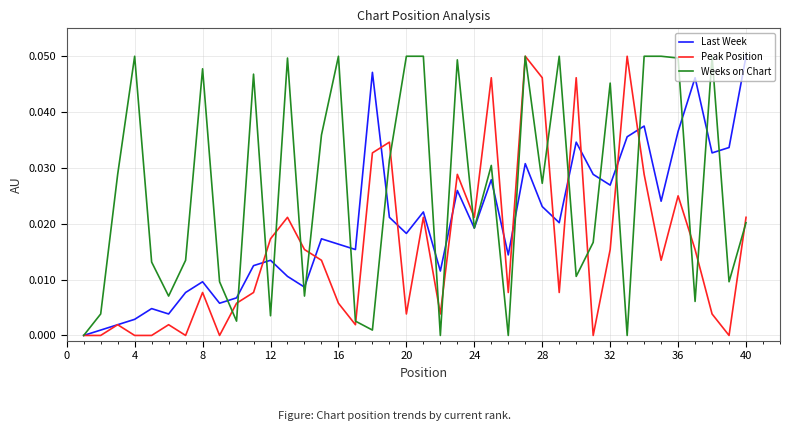

What are all the series names shown in the legend?

Last Week, Peak Position, Weeks on Chart